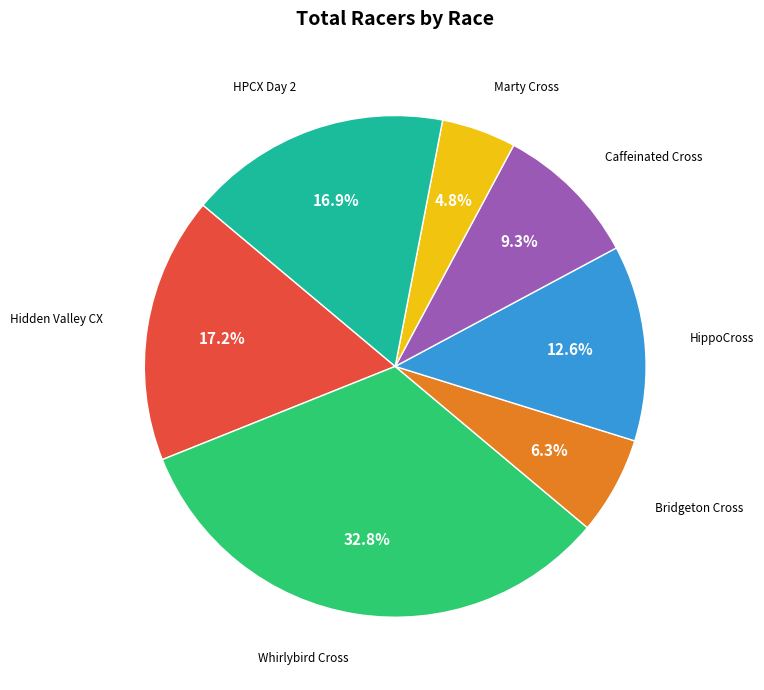

To the nearest percent, what is the average slice percentage?

14%